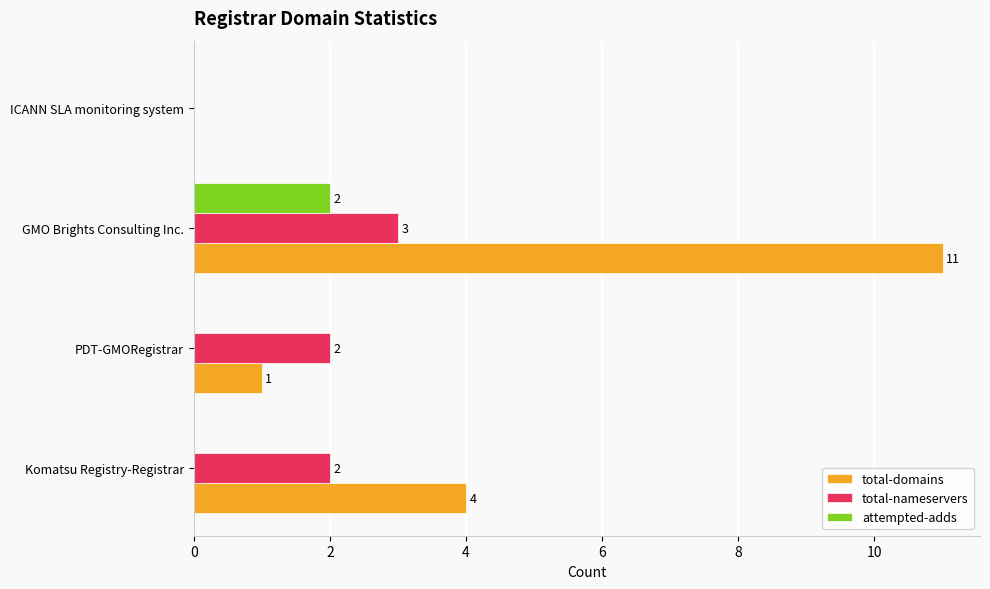

What is the highest value of the total-nameservers series?

3